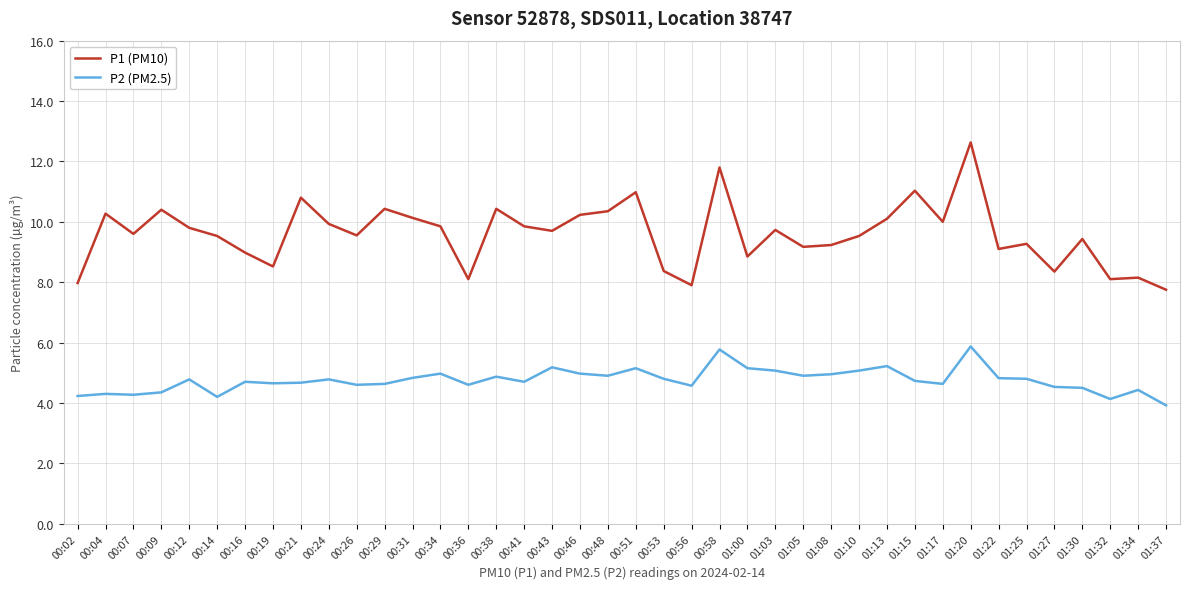

The value of P2 (PM2.5) at 00:51 is 5.2. True or false?

True